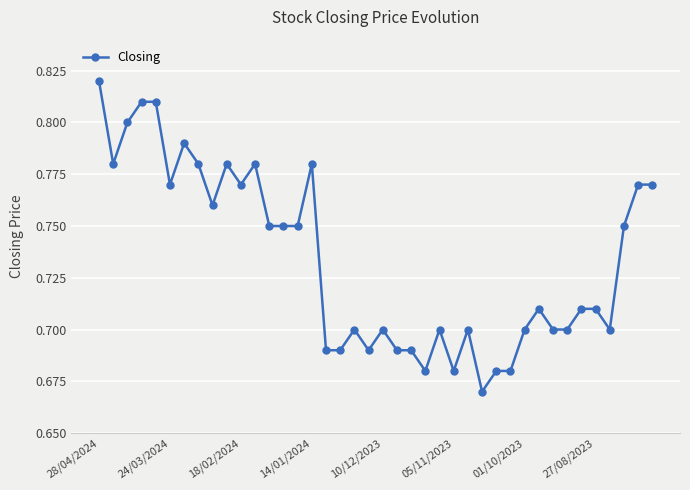

How many values are between 0 and 1?

40